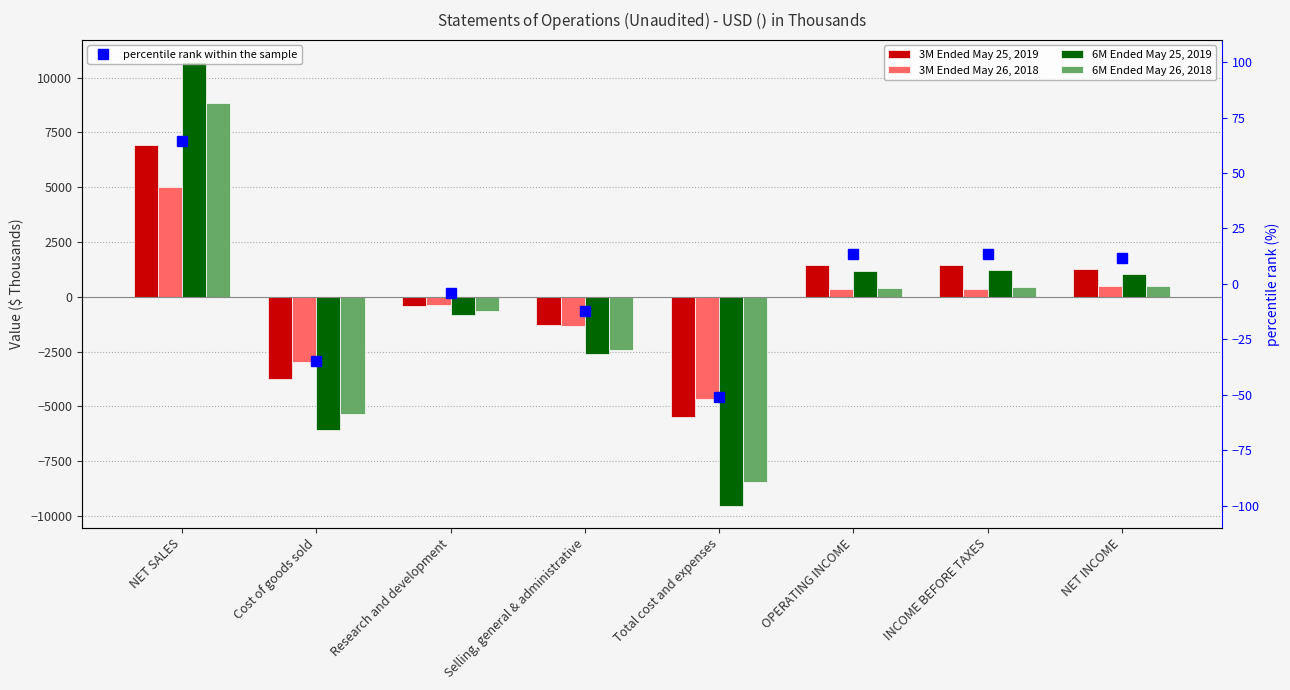

Reading left to right, transcribe all the data shown in this chart.

3M Ended May 25, 2019: 6908.0	-3748.0	-441.0	-1289.0	-5478.0	1430.0	1455.0	1251.0
3M Ended May 26, 2018: 4989.0	-2989.0	-353.0	-1312.0	-4654.0	335.0	357.0	502.0
6M Ended May 25, 2019: 10714.0	-6096.0	-832.0	-2605.0	-9533.0	1181.0	1229.0	1057.0
6M Ended May 26, 2018: 8841.0	-5339.0	-650.0	-2447.0	-8436.0	405.0	439.0	490.0
percentile rank within the sample: 64.5	-35.0	-4.1	-12.0	-51.1	13.3	13.6	11.7